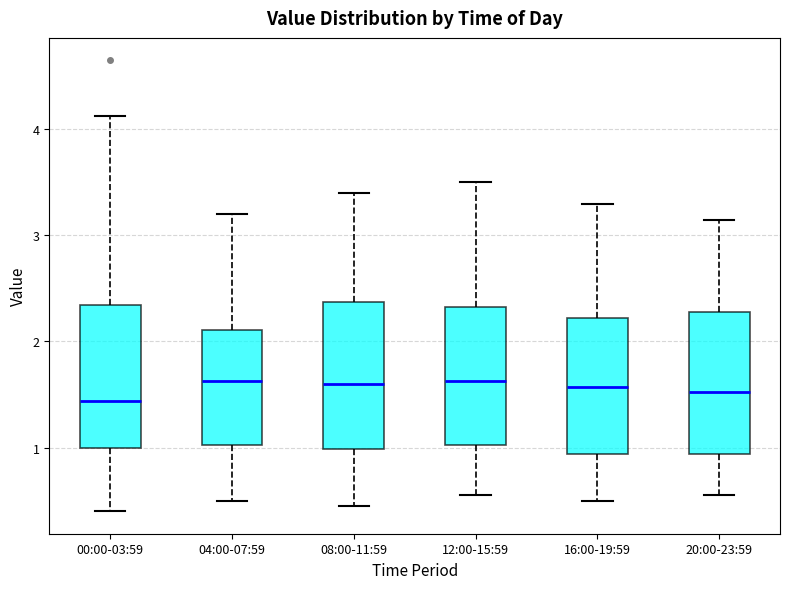

Reading left to right, read every box against the y-axis: the position of its median line, the range the box covers, and the ends of its whiskers. The values are not printed on the chart, so give them approximately, as read against the axis.

00:00-03:59: median 1.4, box 1.0 to 2.3, whiskers 0.4 to 4.1
04:00-07:59: median 1.6, box 1.0 to 2.1, whiskers 0.5 to 3.2
08:00-11:59: median 1.6, box 1.0 to 2.4, whiskers 0.5 to 3.4
12:00-15:59: median 1.6, box 1.0 to 2.3, whiskers 0.6 to 3.5
16:00-19:59: median 1.6, box 0.9 to 2.2, whiskers 0.5 to 3.3
20:00-23:59: median 1.5, box 0.9 to 2.3, whiskers 0.6 to 3.2